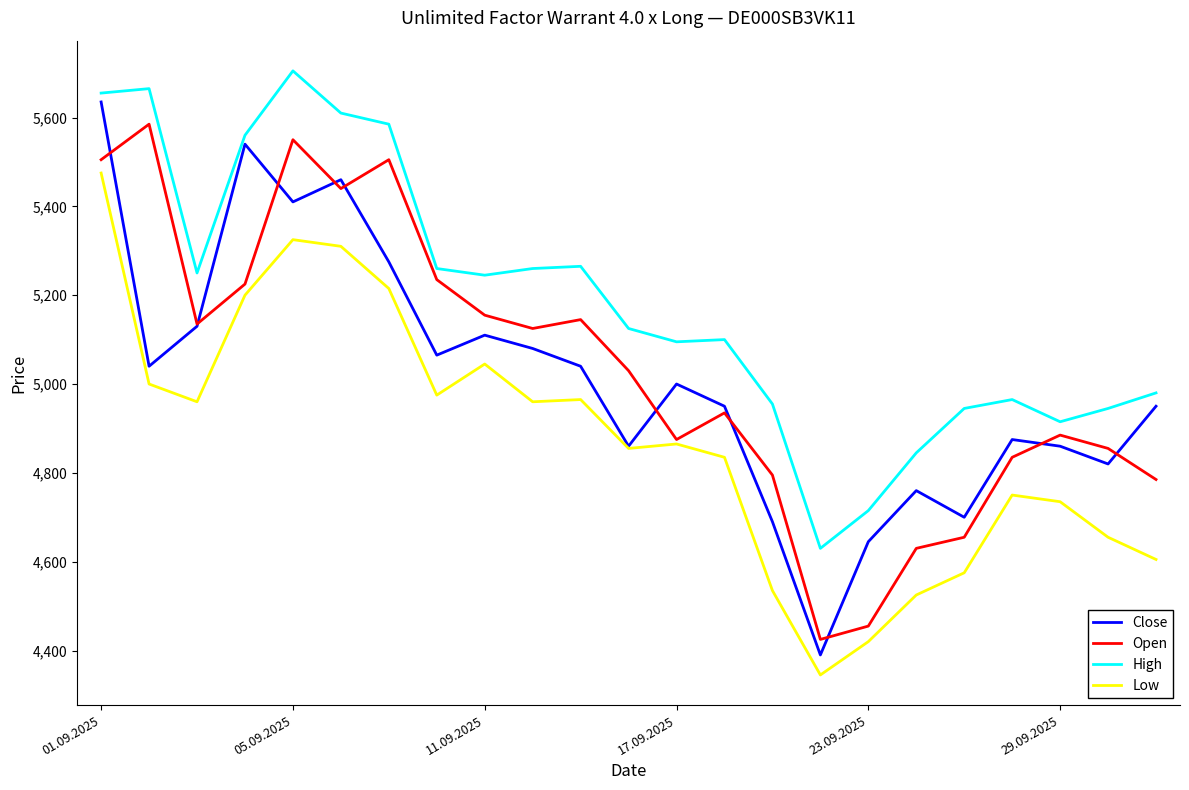

What is the maximum value shown in the chart?

5705